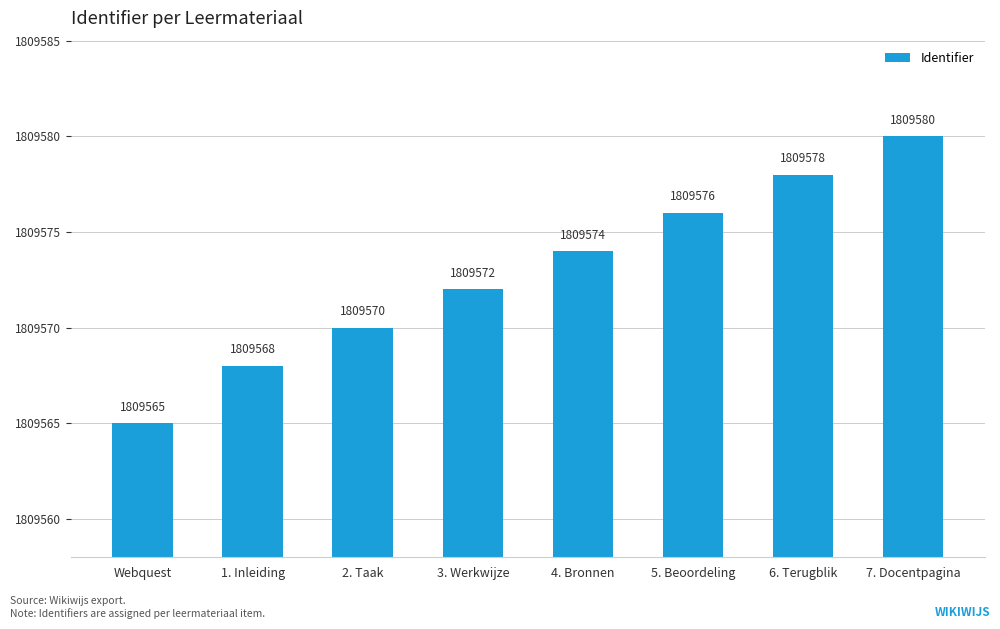

What is the ratio of the value at 4. Bronnen to the value at 3. Werkwijze?

1.0